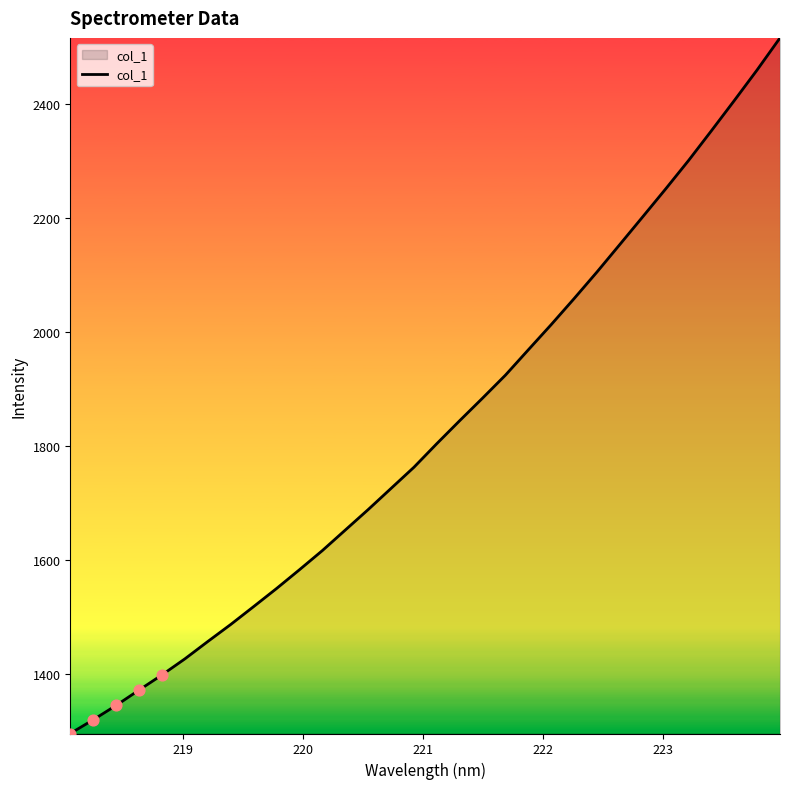

What is the difference between the maximum and minimum values?

1220.1